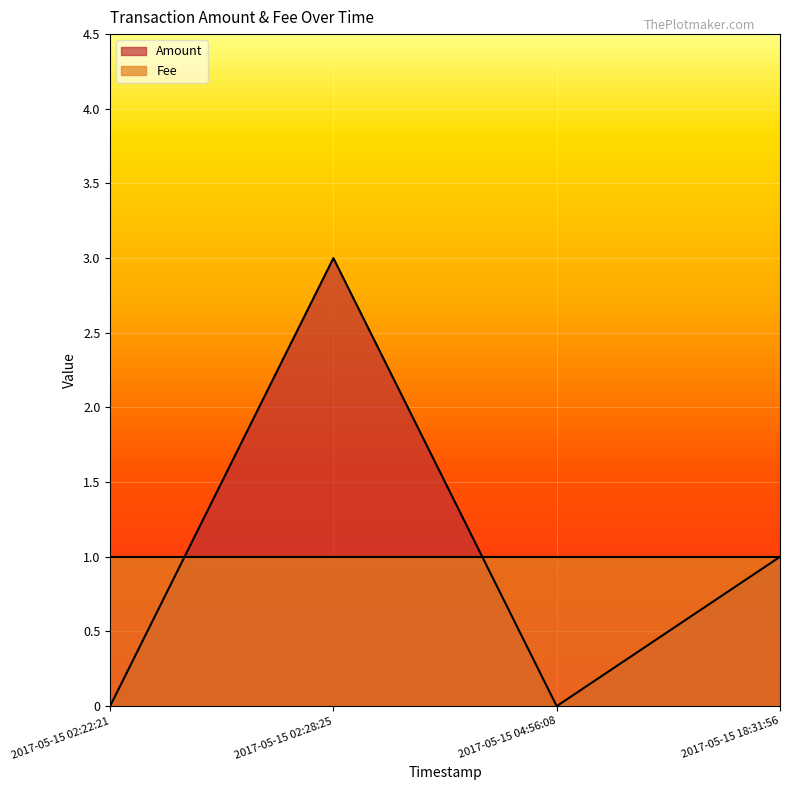

What is the label of the 3rd point from the left?

2017-05-15 04:56:08